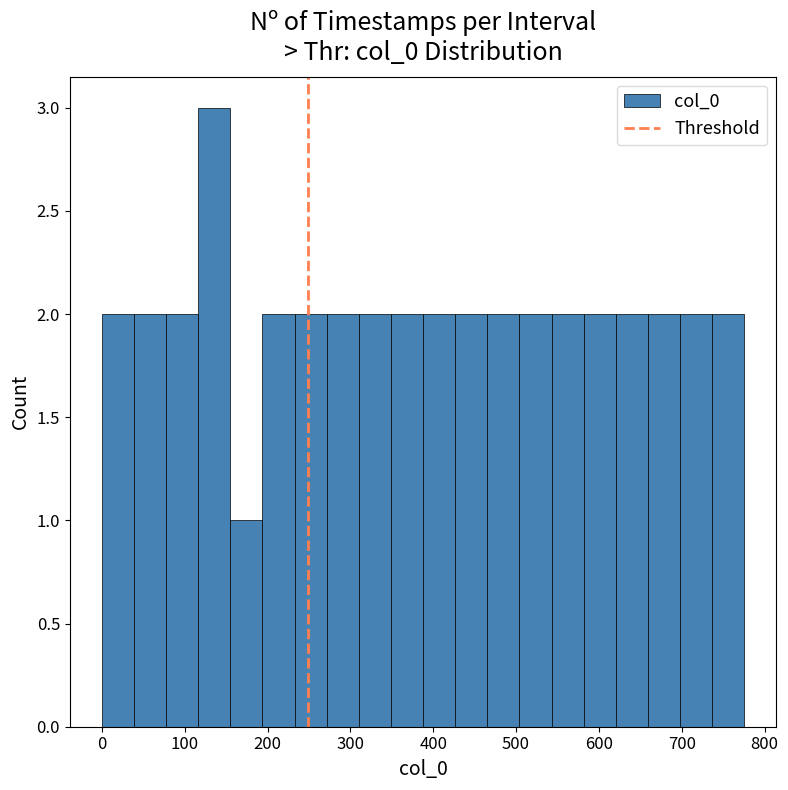

Read against the x-axis, roughly where is the centre of the tallest bar?

140